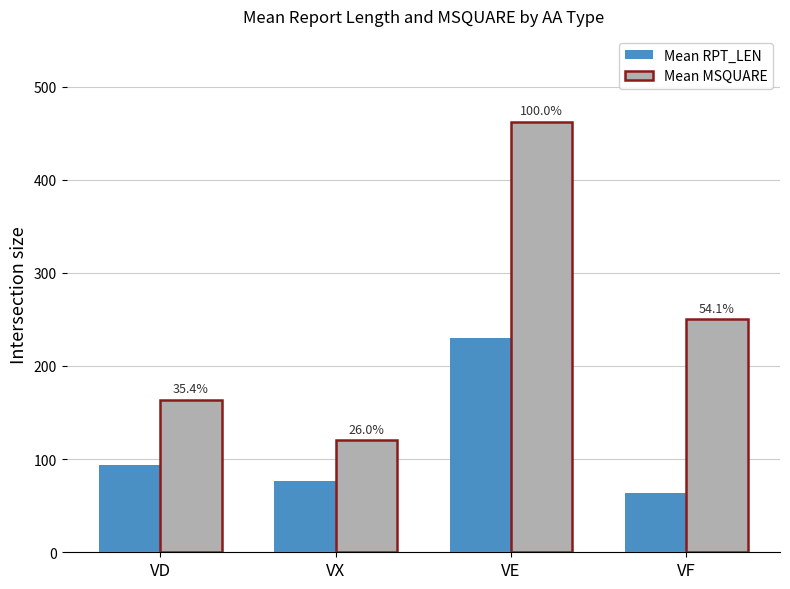

What is the label of the 4th bar from the right?

VD